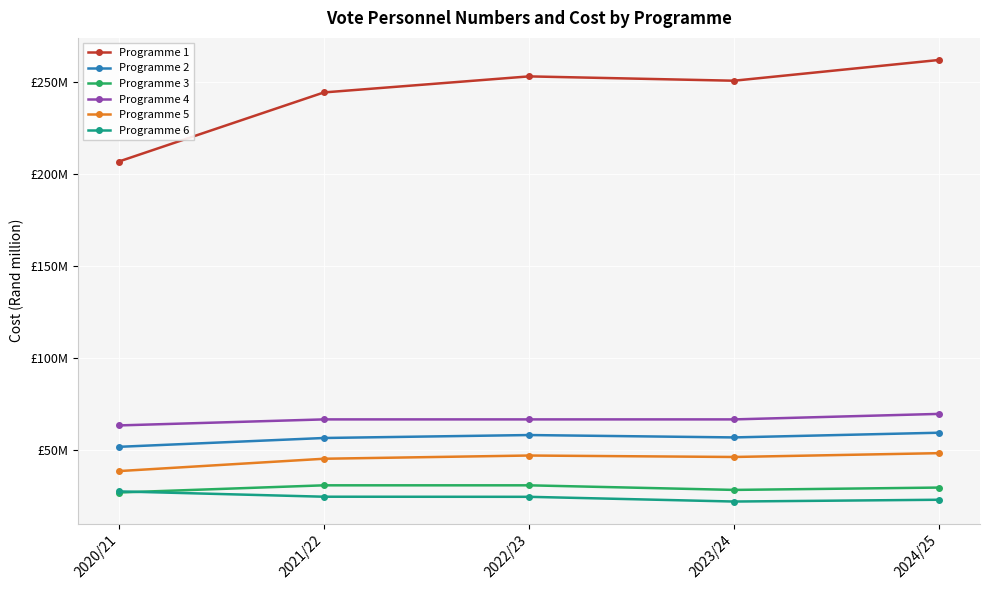

Is this an area chart (filled region under the line)?

No